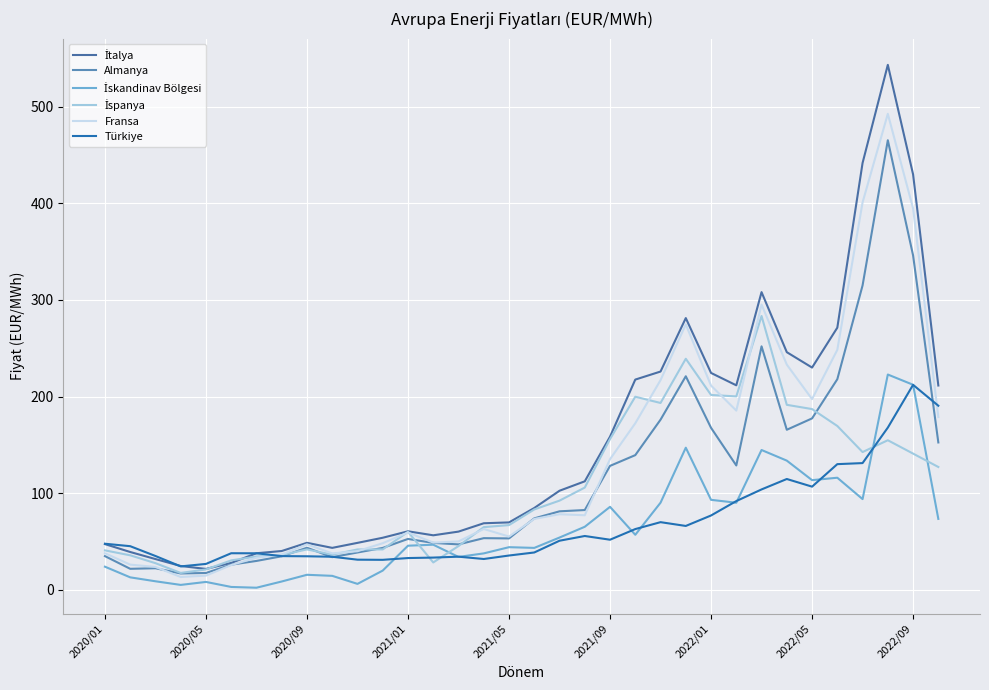

Where is İskandinav Bölgesi nearest to the value 112?

2022/05